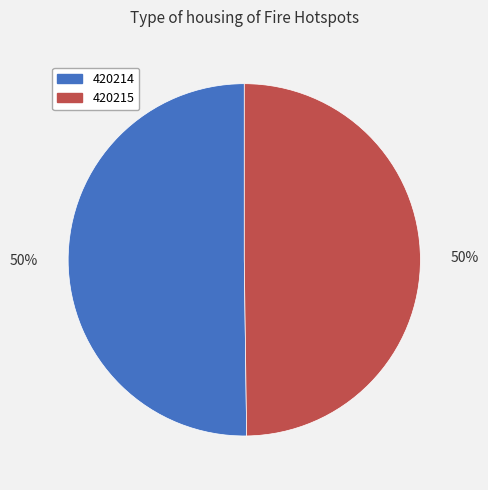

What is the ratio of the value at 420214 to the value at 420215?

1.0